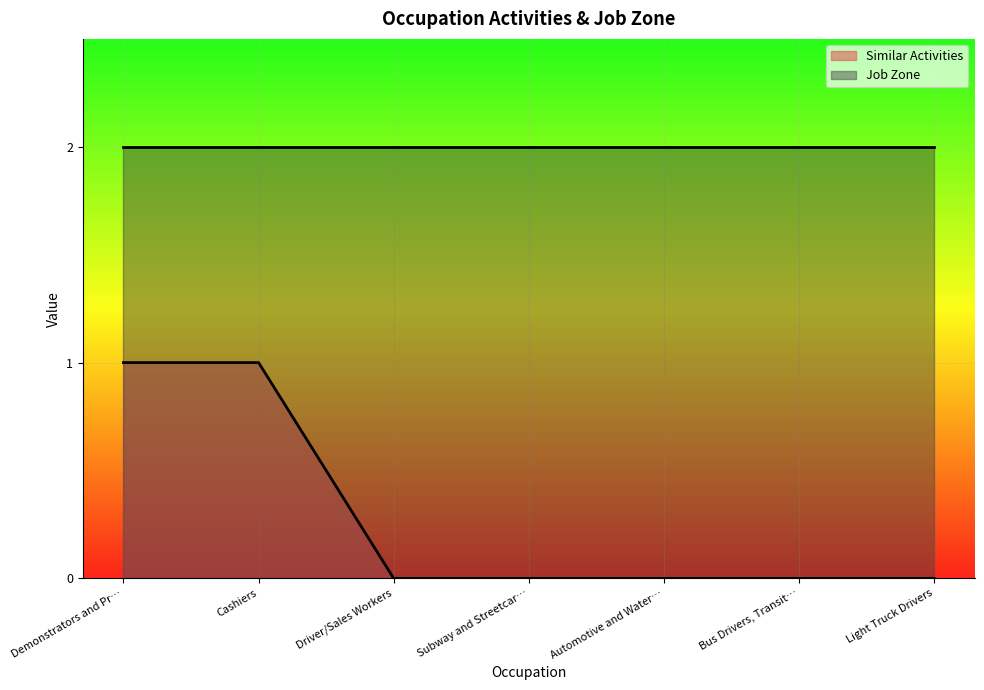

How many values are between 0 and 1?

7